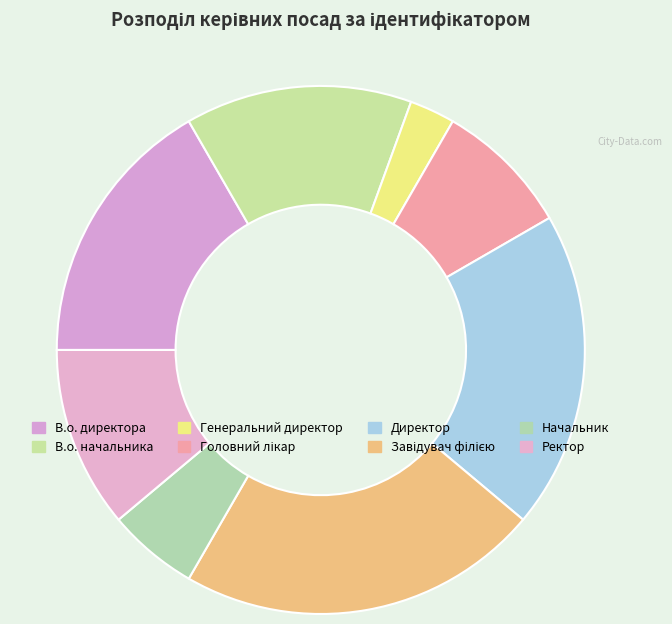

What is the largest slice in the pie chart?

Завідувач філією